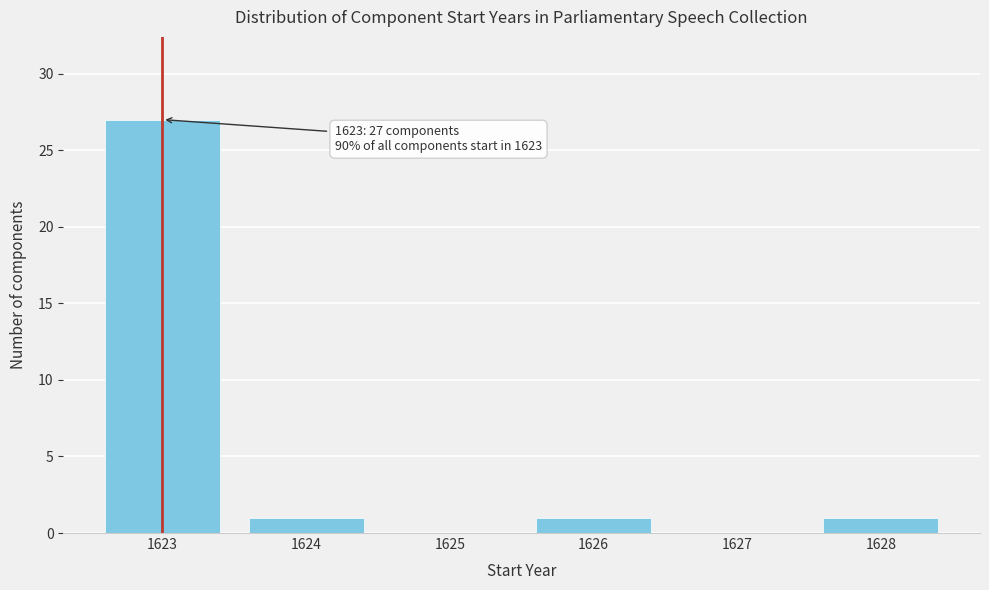

Reading right to left, what are all the values shown in this chart?

1628=1	1627=0	1626=1	1625=0	1624=1	1623=27